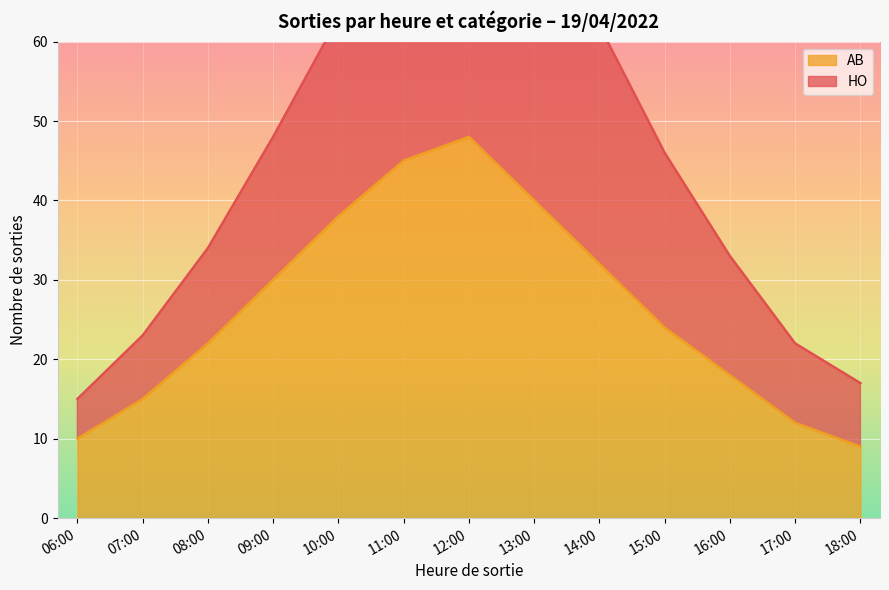

Which has a higher value, 08:00 or 15:00?

15:00